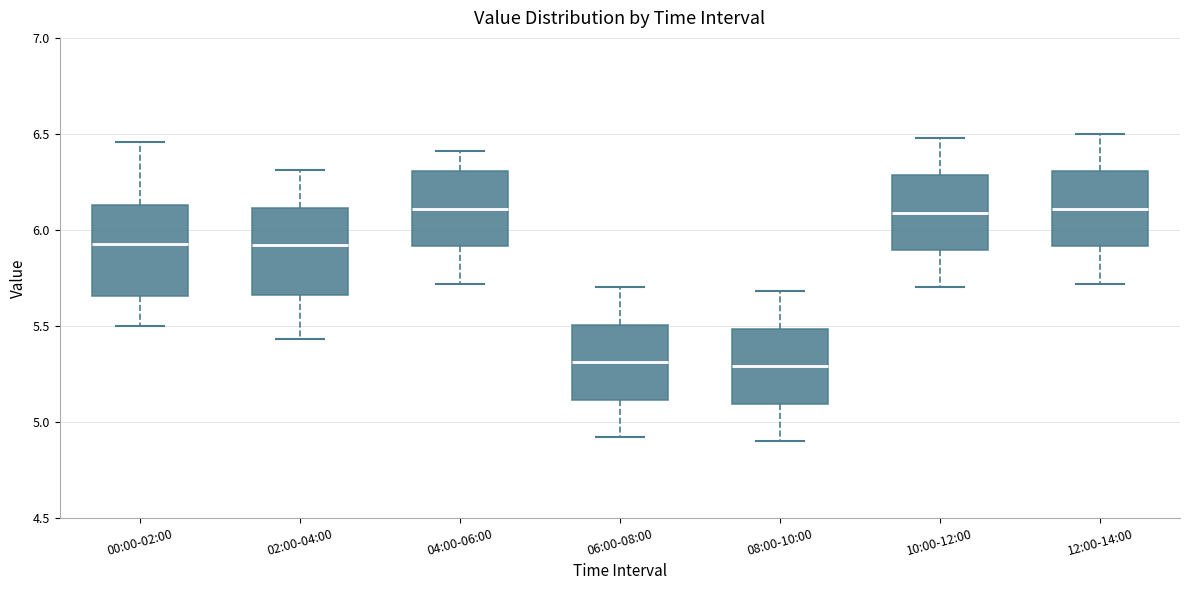

Reading left to right, transcribe this box plot: for each box, give where its median line is, the range the box spans, and where its two whiskers end, as read against the y-axis. The values are not printed on the chart, so give them approximately, as read against the axis.

00:00-02:00: median 5.95, box 5.65 to 6.15, whiskers 5.50 to 6.45
02:00-04:00: median 5.90, box 5.65 to 6.10, whiskers 5.45 to 6.30
04:00-06:00: median 6.10, box 5.90 to 6.30, whiskers 5.70 to 6.40
06:00-08:00: median 5.30, box 5.10 to 5.50, whiskers 4.90 to 5.70
08:00-10:00: median 5.30, box 5.10 to 5.50, whiskers 4.90 to 5.70
10:00-12:00: median 6.10, box 5.90 to 6.30, whiskers 5.70 to 6.50
12:00-14:00: median 6.10, box 5.90 to 6.30, whiskers 5.70 to 6.50